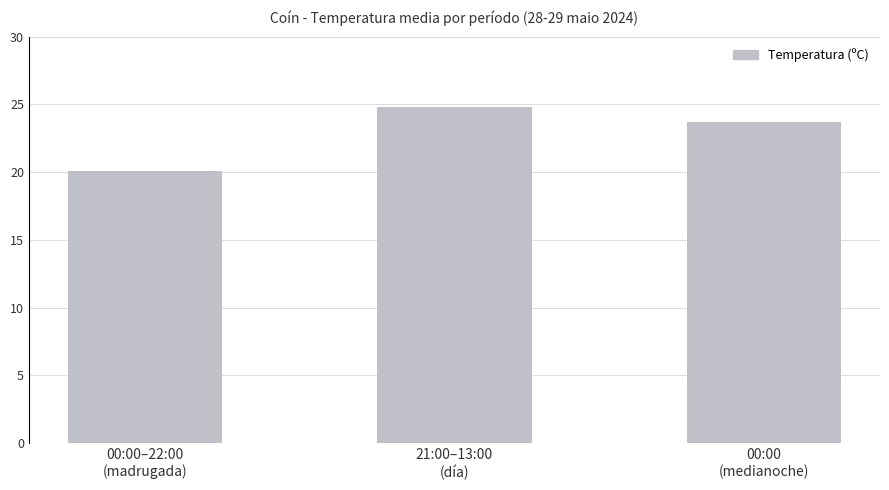

What is the value of the 1st bar from the left?

20.1